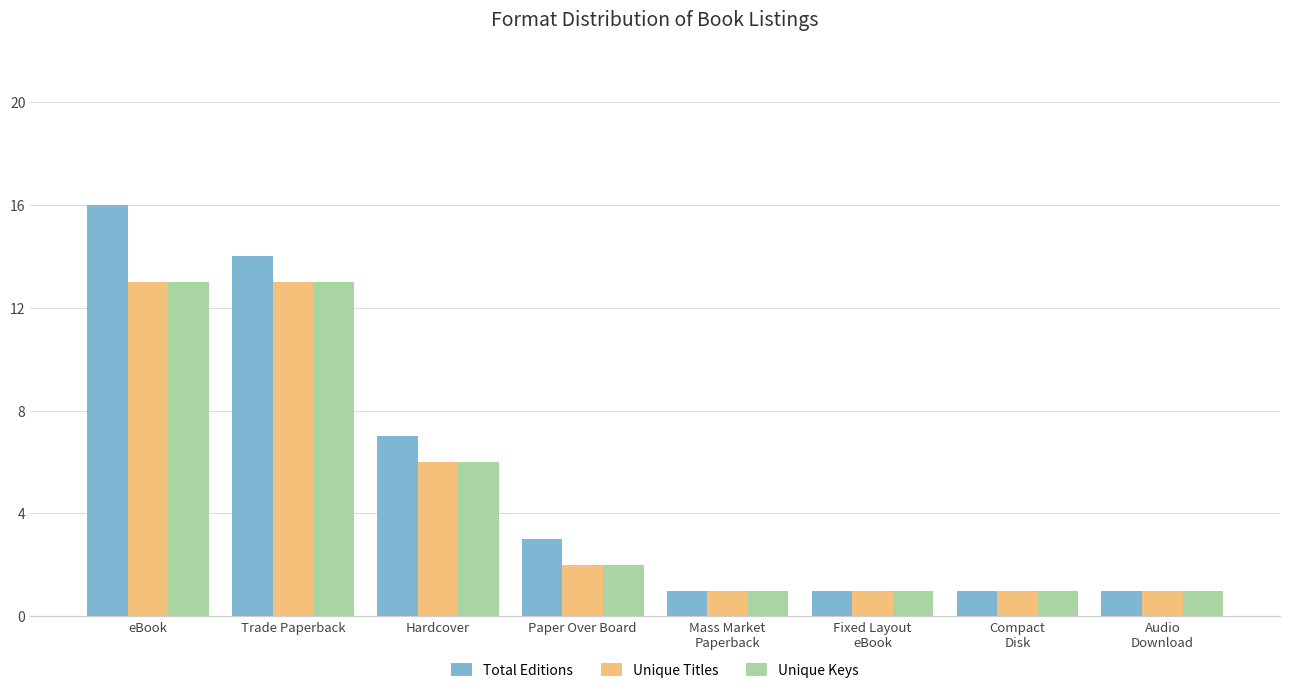

How many Total Editions values are between 1 and 14?

7